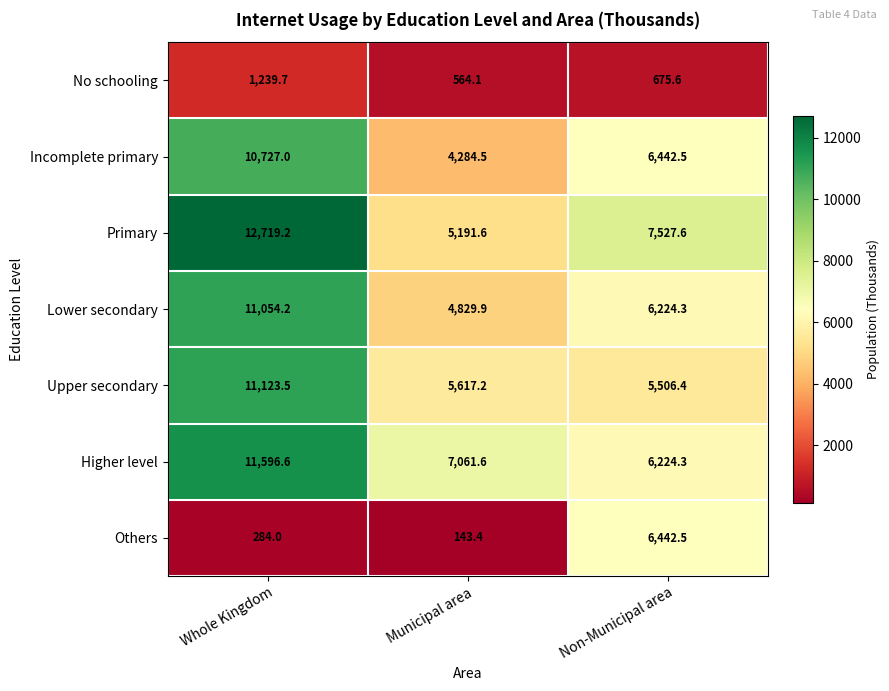

Which category has the lowest value in the Lower secondary series?

Municipal area